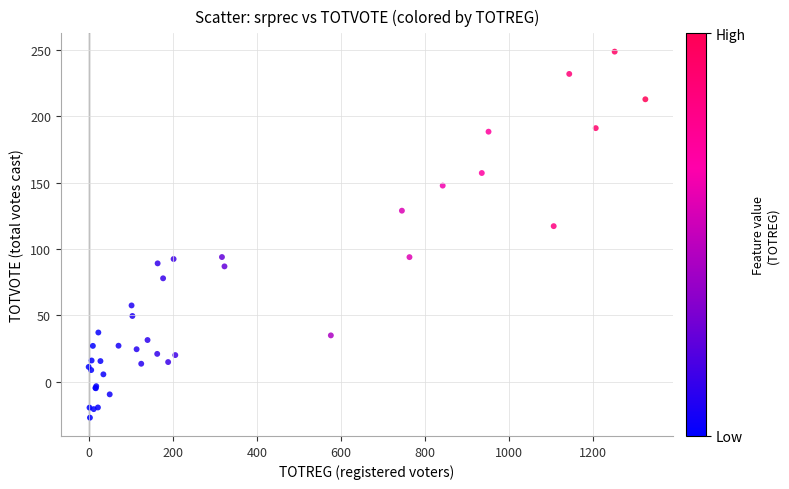

What Y value in the scatter plot is closest to 110?

117.3